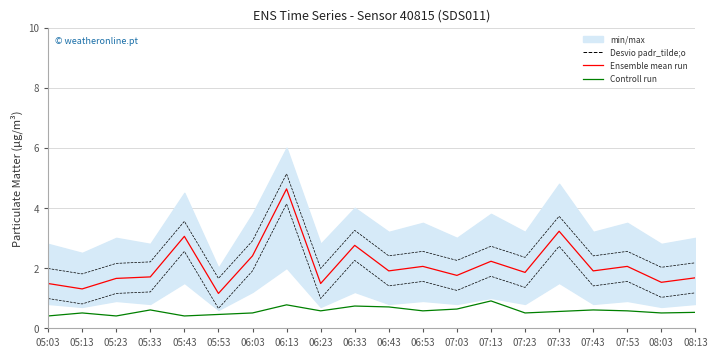

Is it true that Ensemble mean run equals 2.8 at 06:33?

True